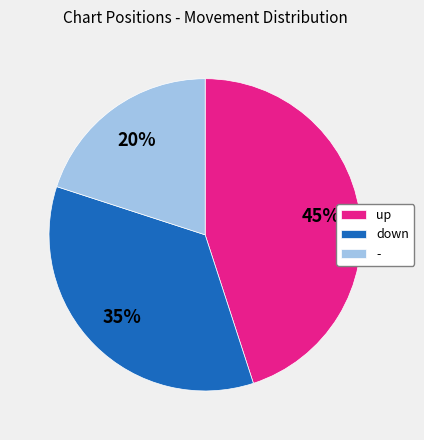

True or false: - accounts for 31% of the total.

False